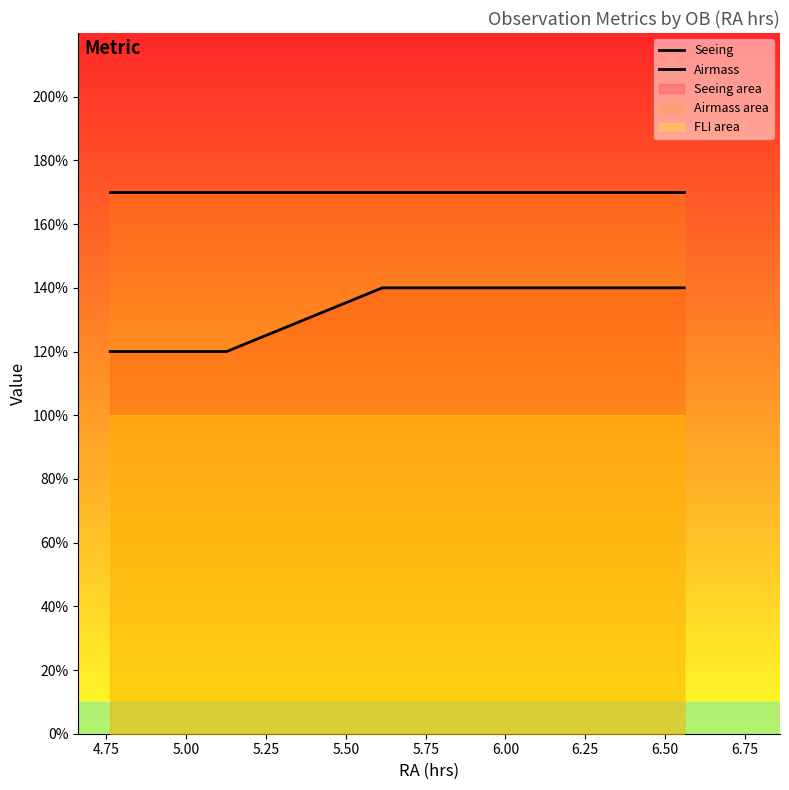

What is the value of the Seeing point at the 5th from the left?

1.2